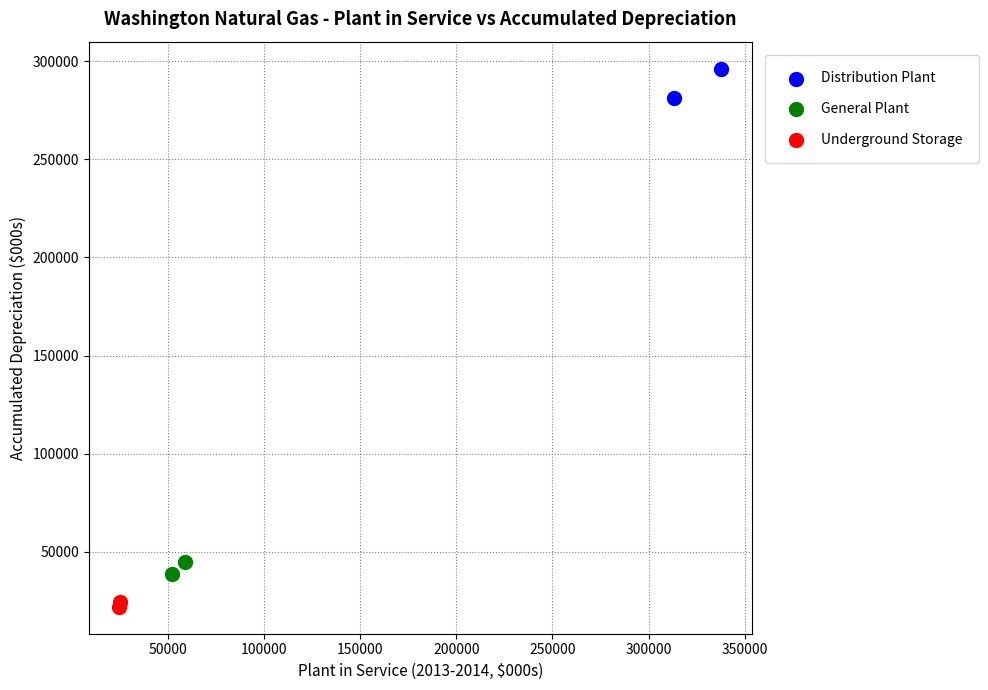

Which series has the largest Y range (max minus min)?

Distribution Plant